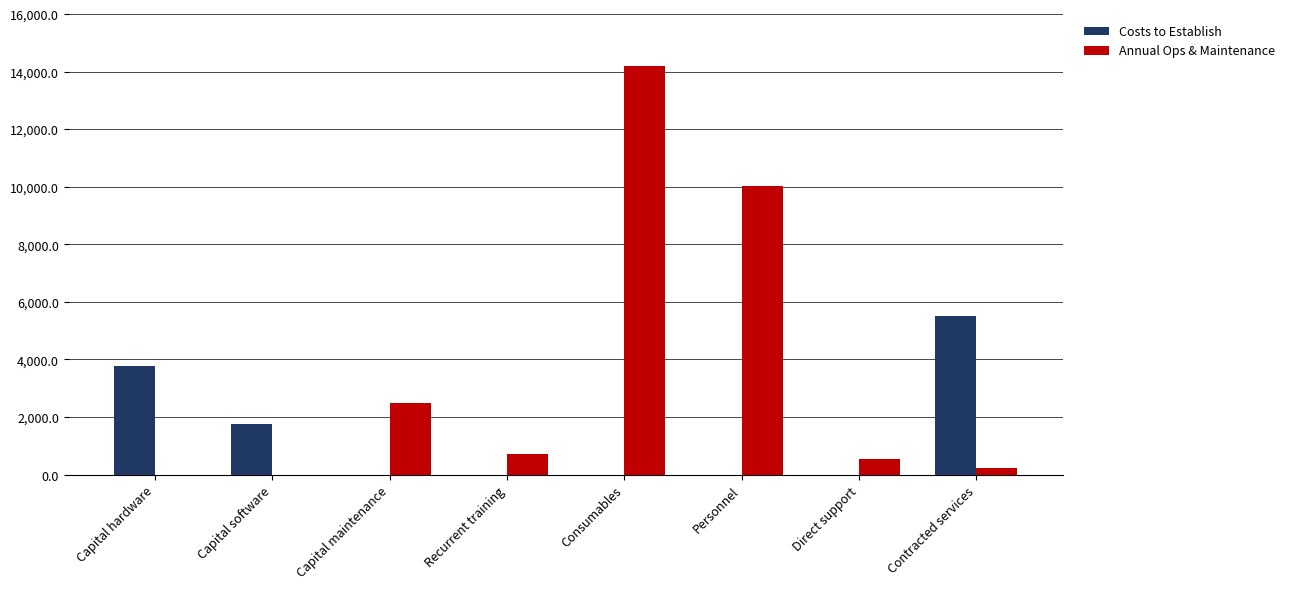

Read the Costs to Establish value at Capital hardware.

3755.0